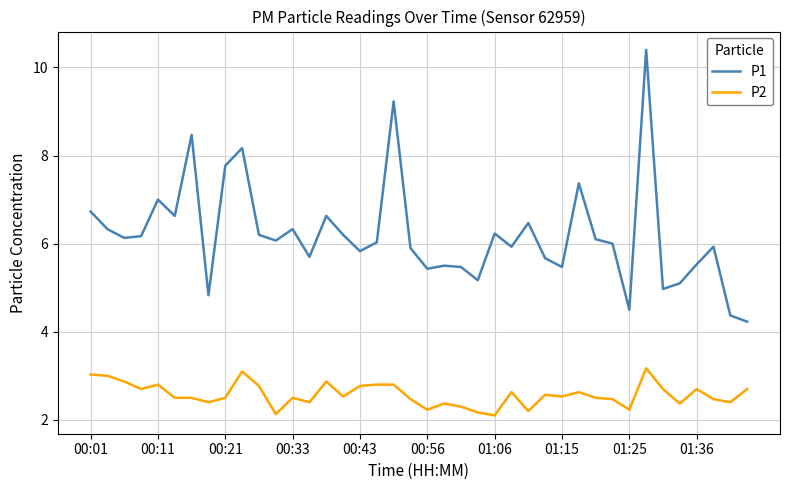

Which series has the largest total across all categories?

P1